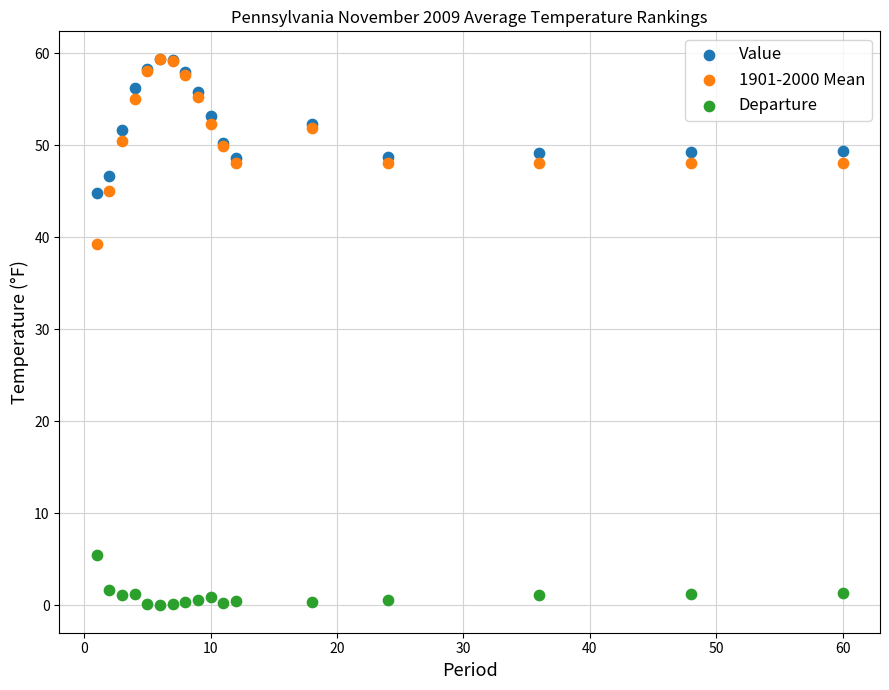

Which series contains the lowest Y value?

Departure